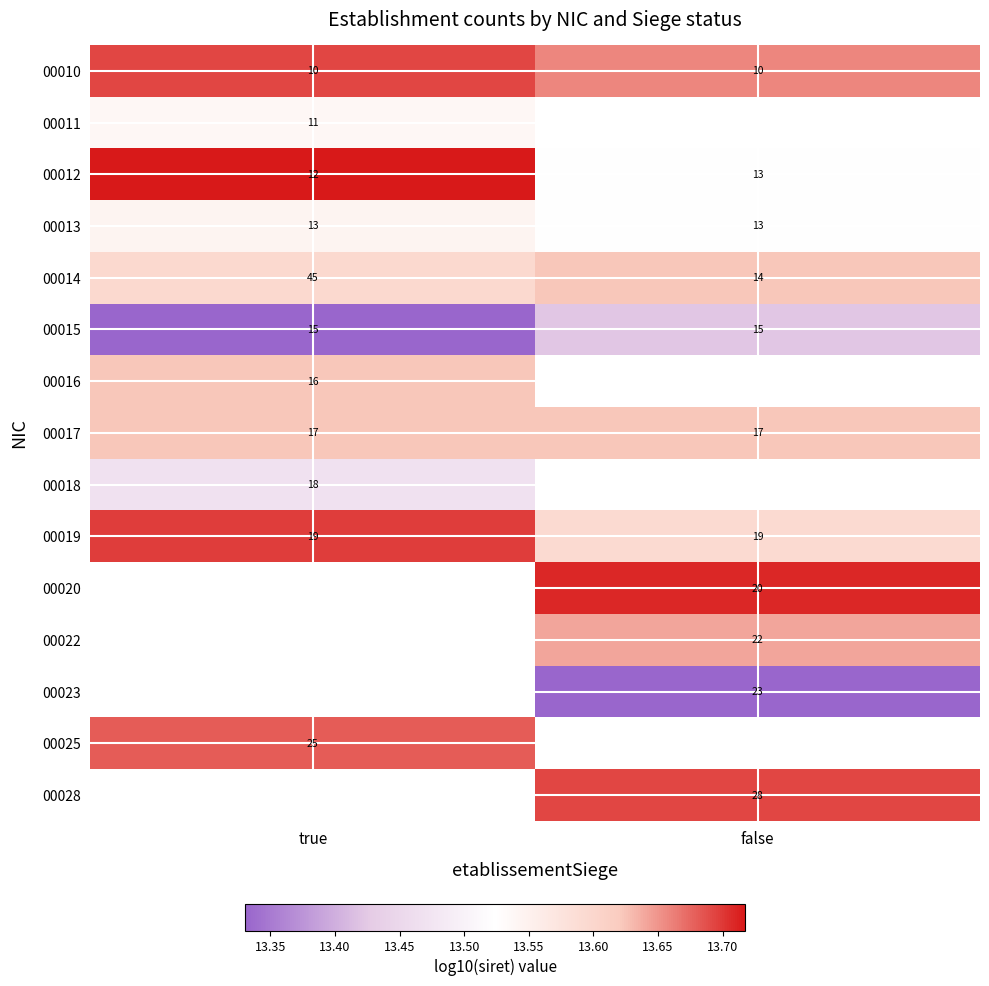

Is the value of 00015 at false greater than the value of 00017 at false?

No